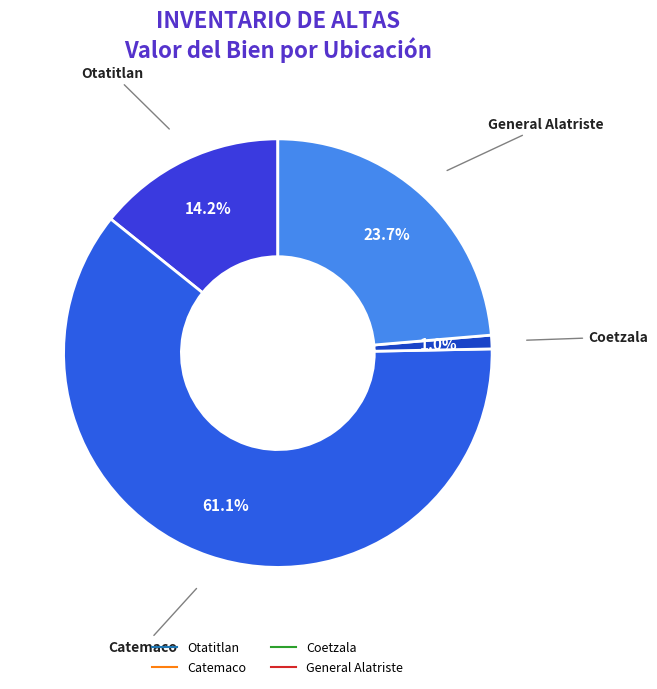

How many segments does this pie chart have?

4